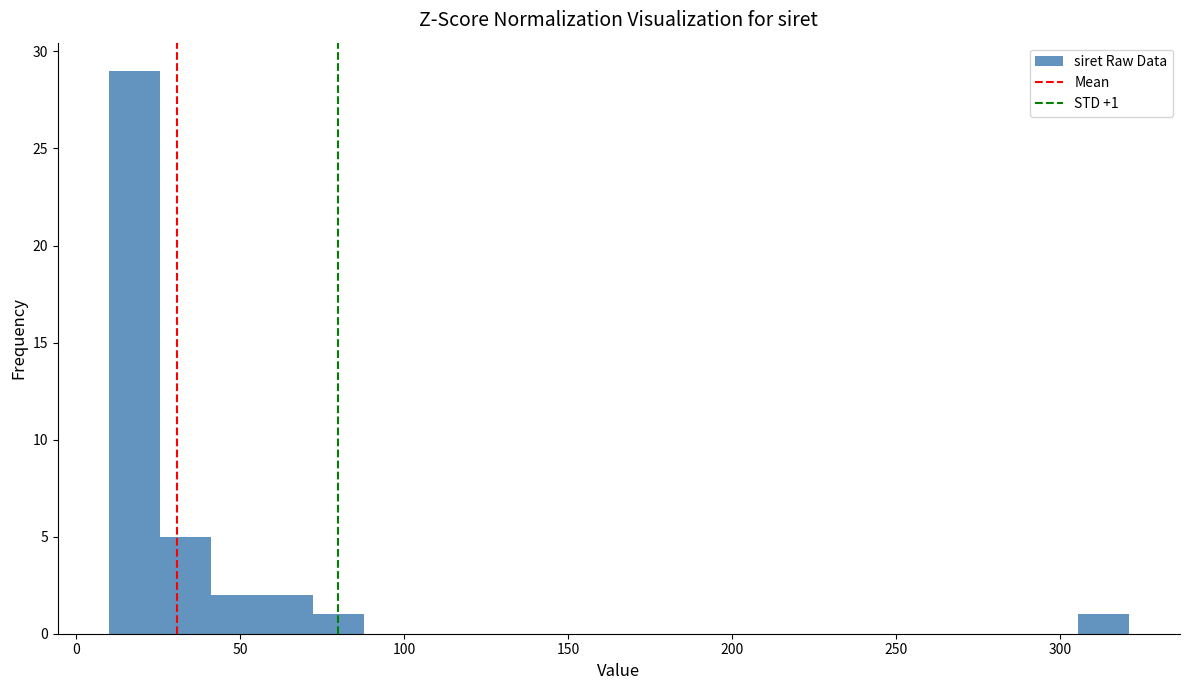

Around what value on the x-axis is the tallest bar? Give the approximate position of its centre, as read against the axis.

20